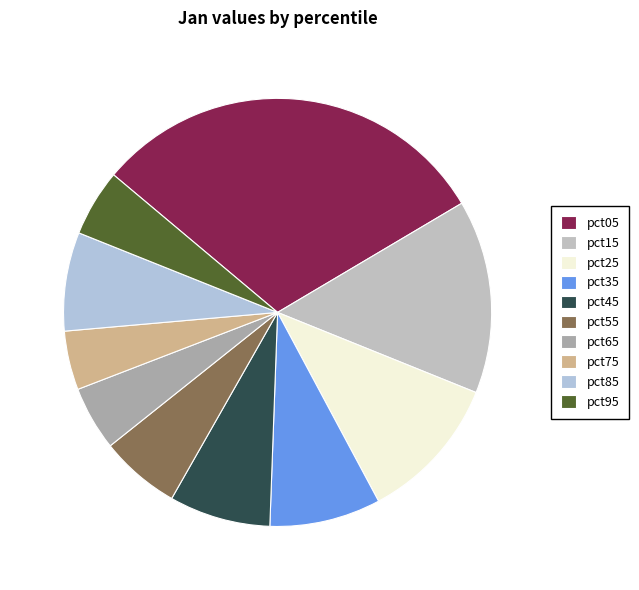

True or false: pct65 accounts for 5% of the total.

True